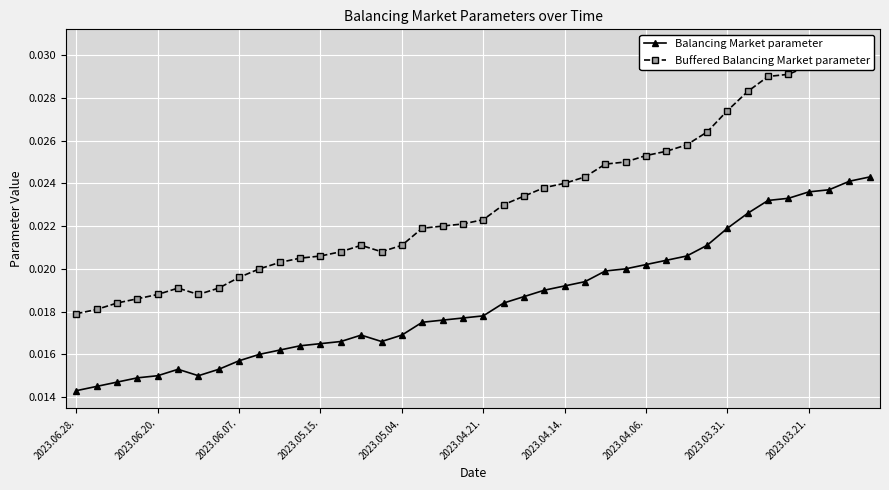

True or false: Balancing Market parameter has more than 0 points higher than both neighbors.

True